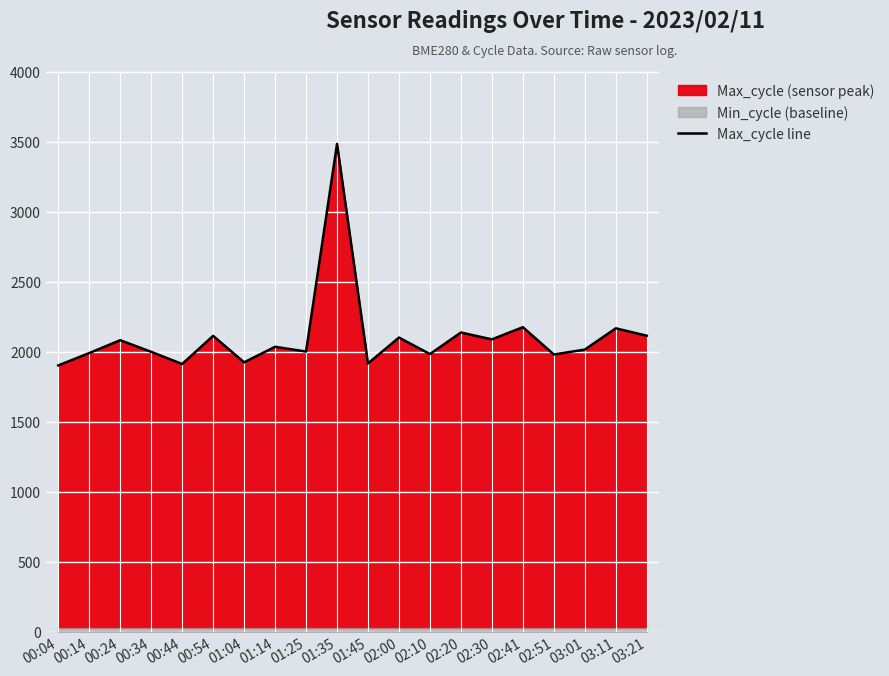

Rank the categories by value from highest to lowest.

01:35, 02:41, 03:11, 02:20, 03:21, 00:54, 02:00, 02:30, 00:24, 01:14, 03:01, 01:25, 00:34, 00:14, 02:10, 02:51, 01:04, 01:45, 00:44, 00:04